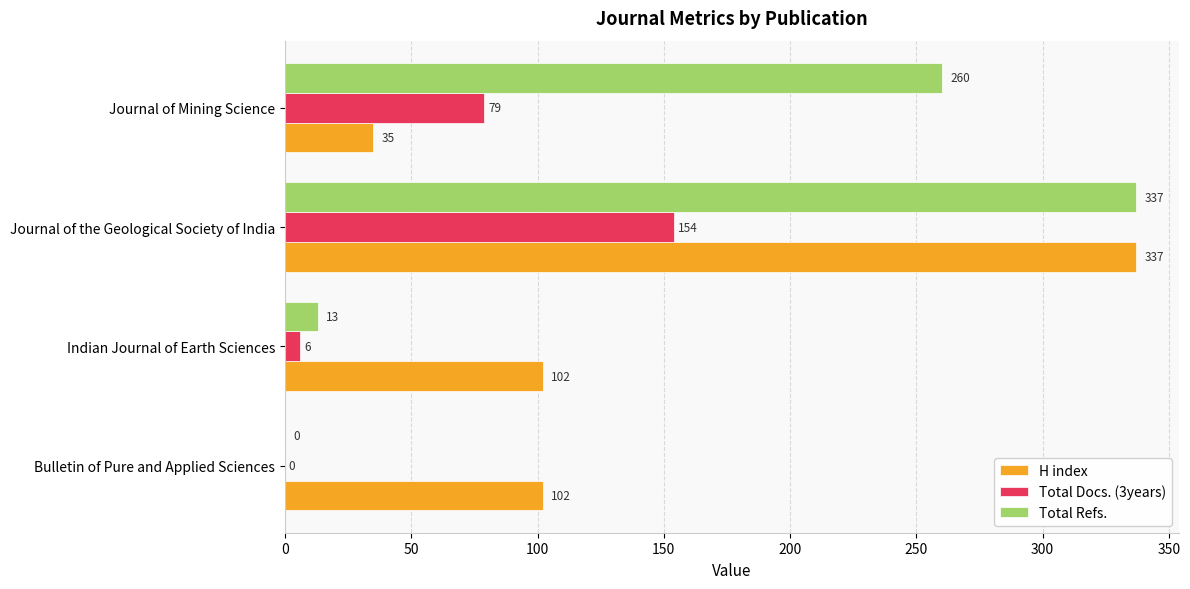

What is the approximate value of Total Refs. at Journal of the Geological Society of India?

337